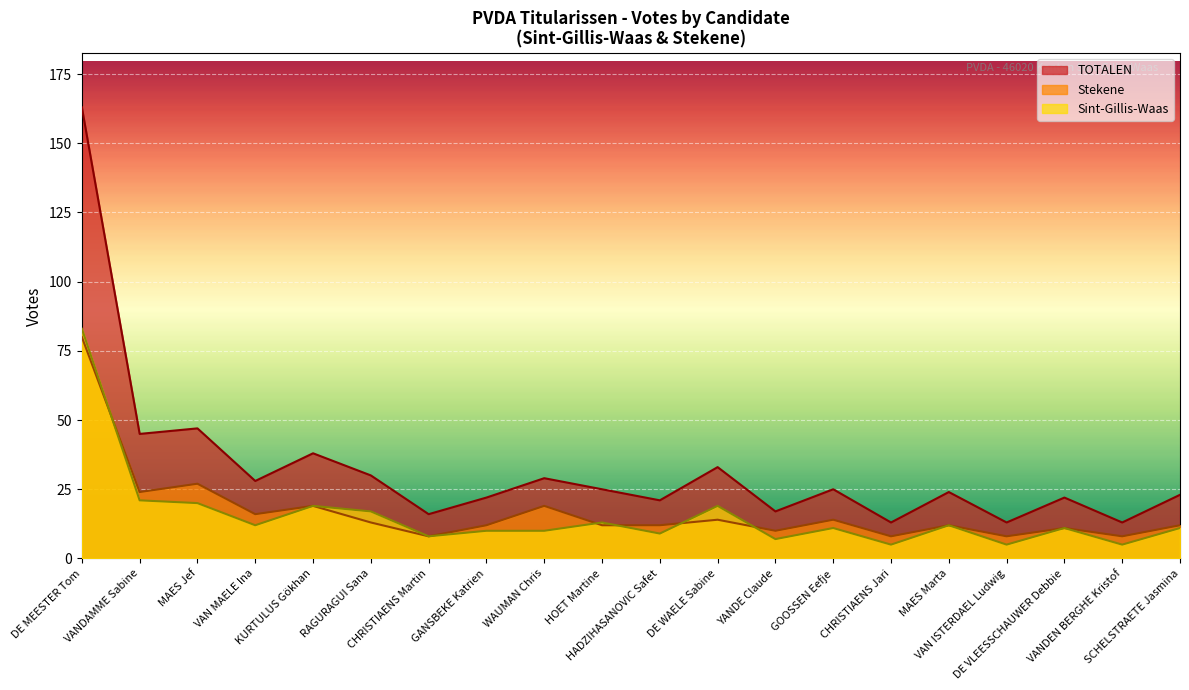

What is the label of the 15th point from the right?

RAGURAGUI Sana